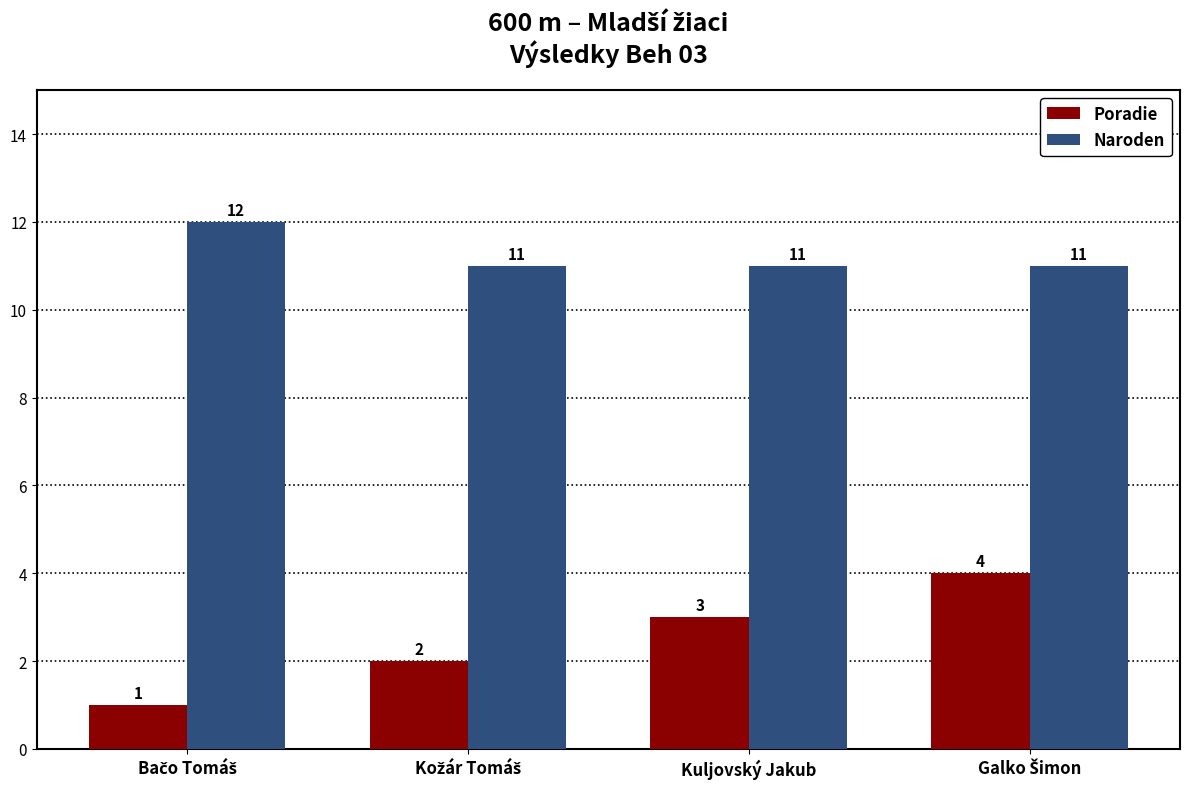

Reading left to right, what are all the values shown in this chart?

Poradie: 1	2	3	4
Naroden: 12	11	11	11